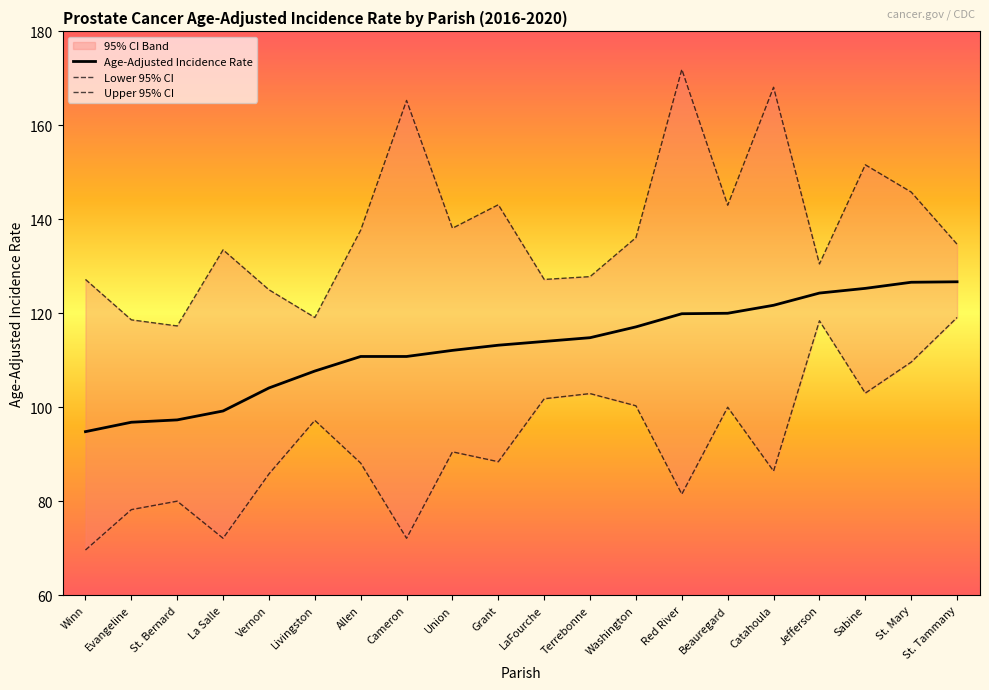

Is it true that Age-Adjusted Incidence Rate equals 219.6 at St. Tammany?

False